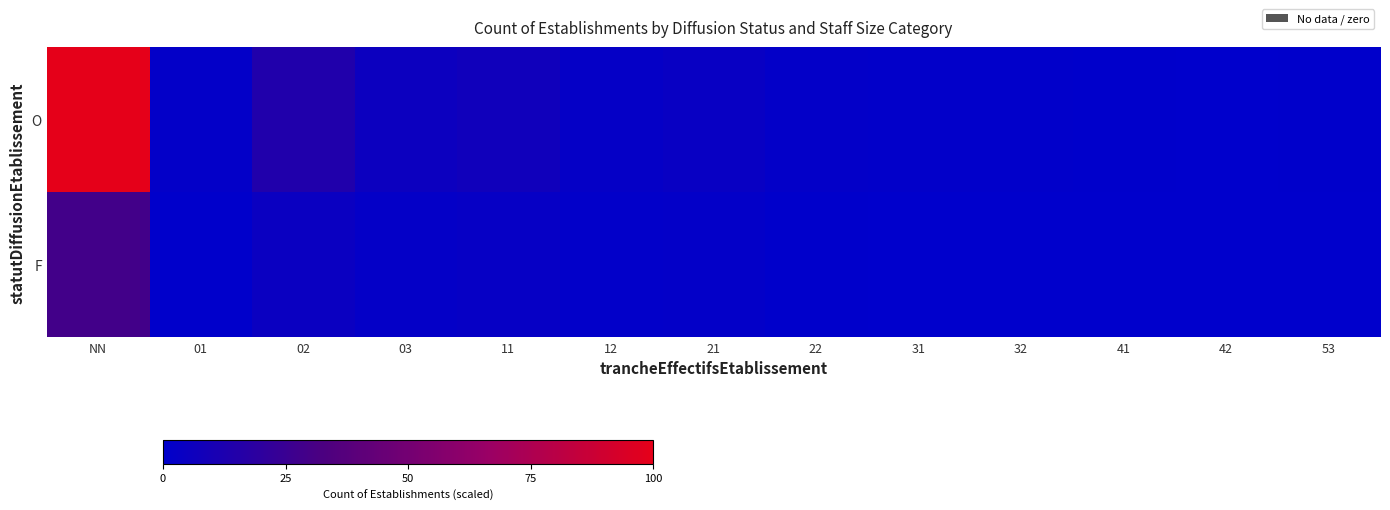

Reading left to right, list all the values displayed in this chart.

O: NN=100.0	01=1.6	02=14.4	03=5.8	11=7.1	12=2.6	21=3.8	22=1.9	31=1.3	32=1.0	41=0.6	42=0.3	53=0.6
F: NN=28.5	01=0.6	02=4.8	03=2.2	11=2.9	12=1.3	21=1.6	22=0.6	31=0.3	32=0.3	41=0.0	42=0.0	53=0.3